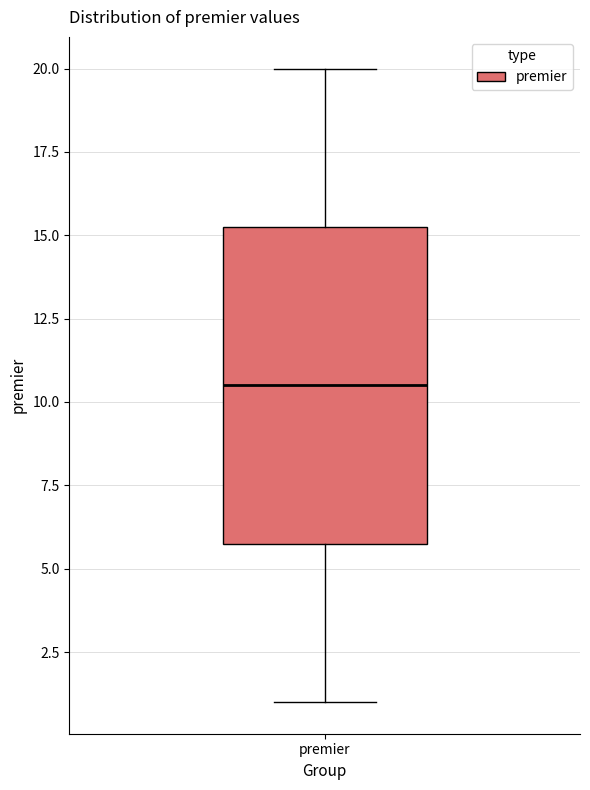

Where does the lower whisker of the box for premier end on the y-axis? The values are not printed on the chart, so give them approximately, as read against the axis.

1.0